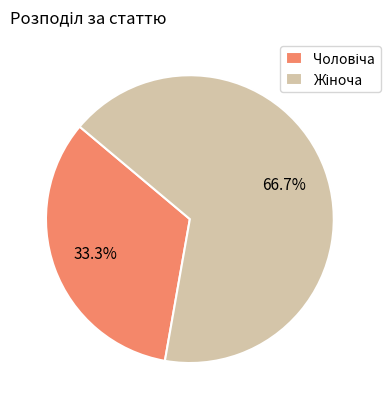

Is there a majority slice in this chart?

Yes